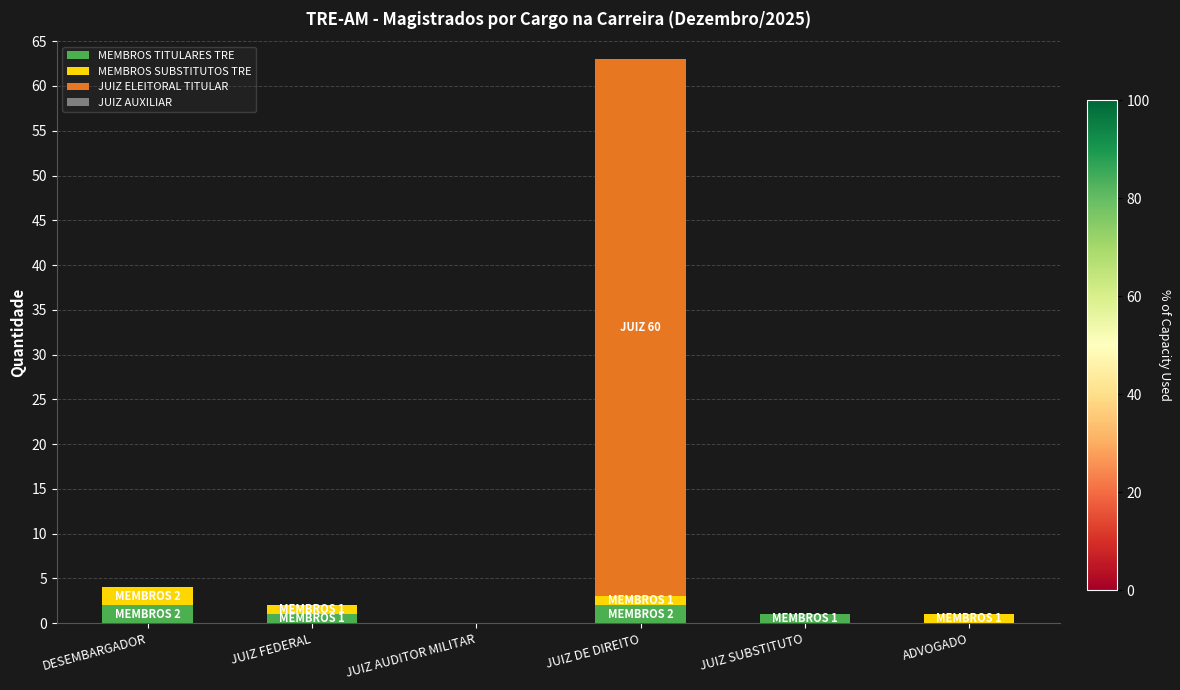

Reading right to left, what are the values for MEMBROS TITULARES TRE?

ADVOGADO=0	JUIZ SUBSTITUTO=1	JUIZ DE DIREITO=2	JUIZ AUDITOR MILITAR=0	JUIZ FEDERAL=1	DESEMBARGADOR=2